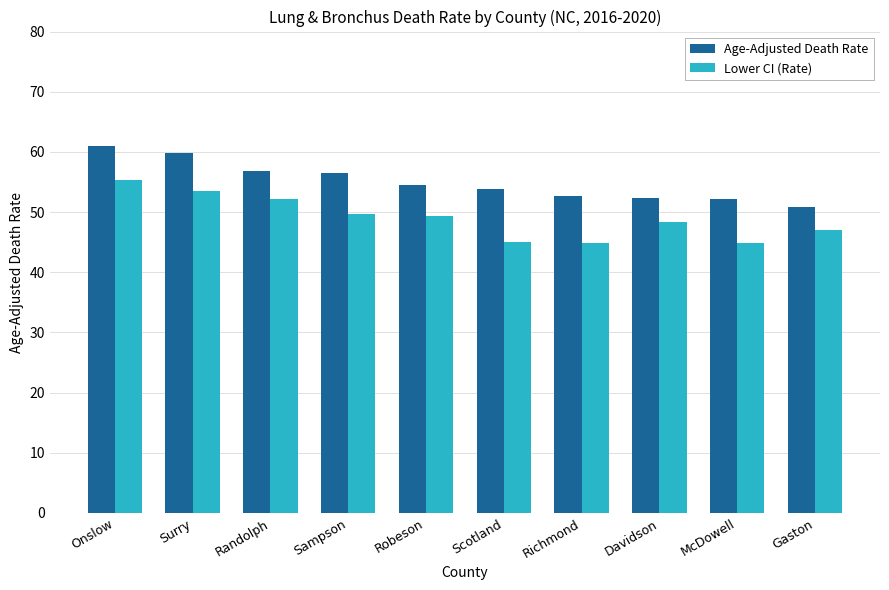

At which label does Age-Adjusted Death Rate reach its peak?

Onslow